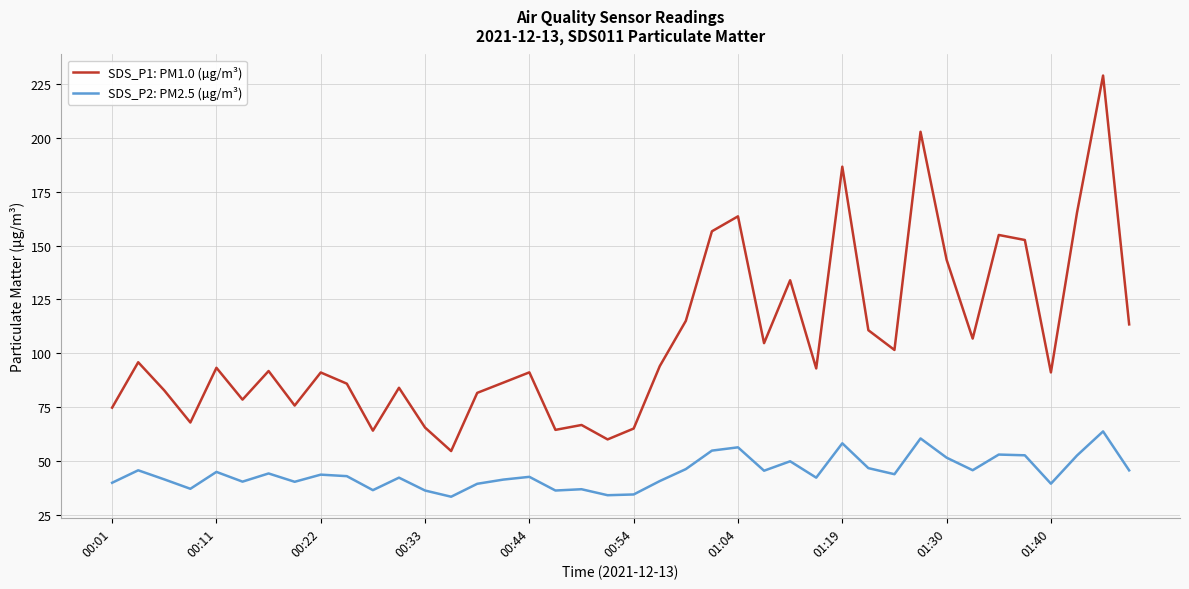

Which series has the largest total across all categories?

SDS_P1: PM1.0 (µg/m³)